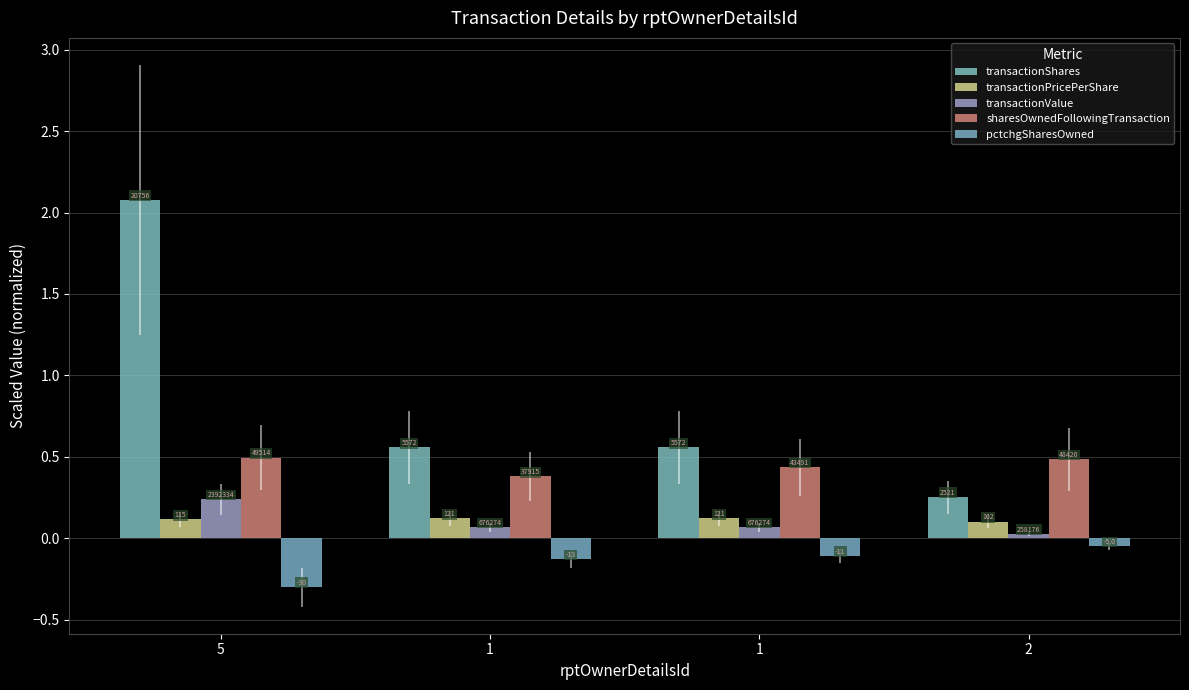

What is the total value across all series at 1?

1.0